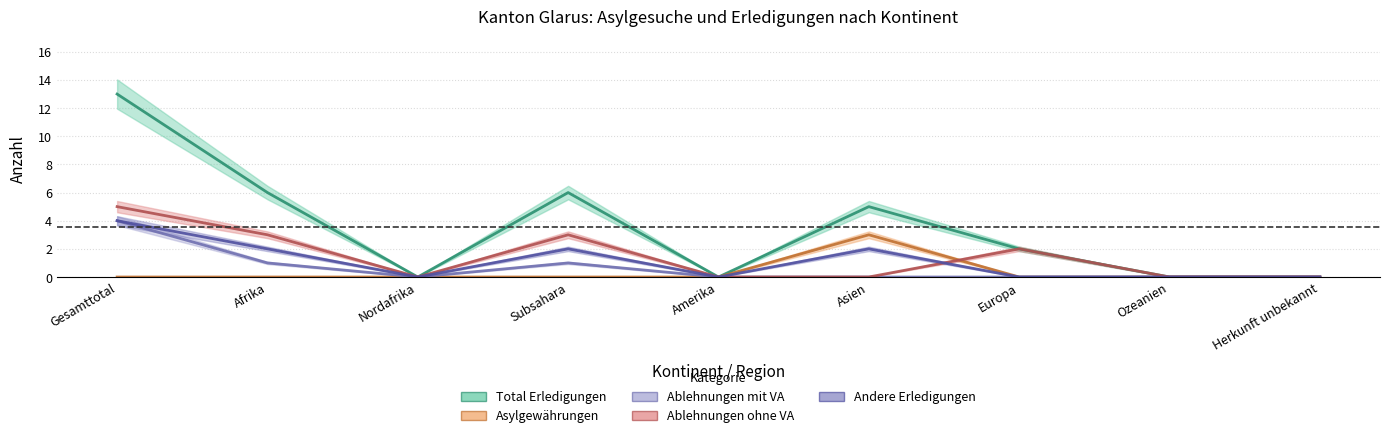

Is the value of Total_Erledigungen at Herkunft unbekannt greater than the value of Andere_Erledigungen at Herkunft unbekannt?

No